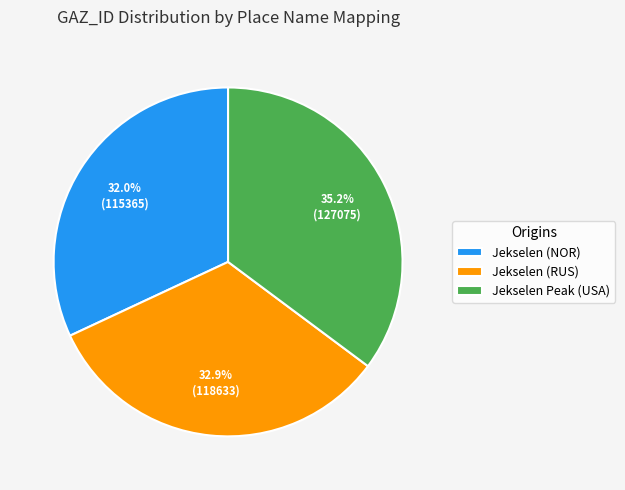

What percentage is the Jekselen Peak (USA) slice, to the nearest percent?

35%